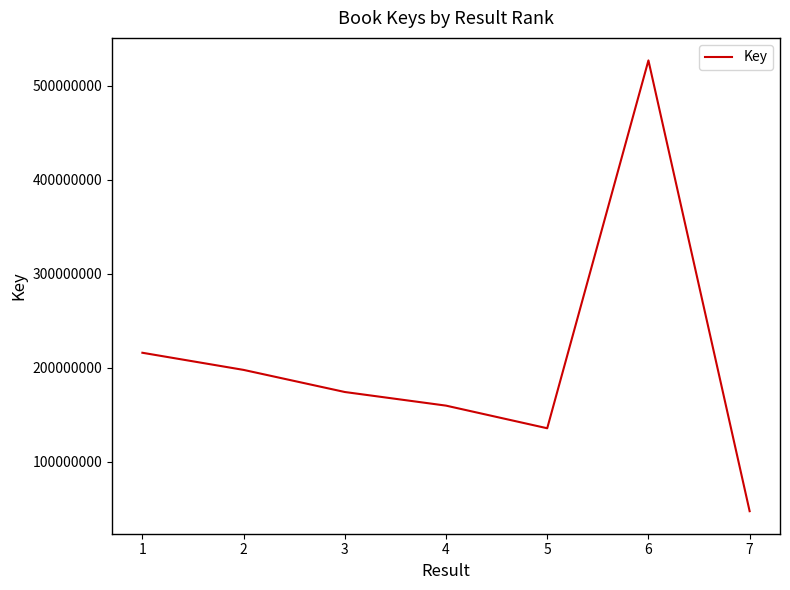

The value at 3 is 174071490. True or false?

True